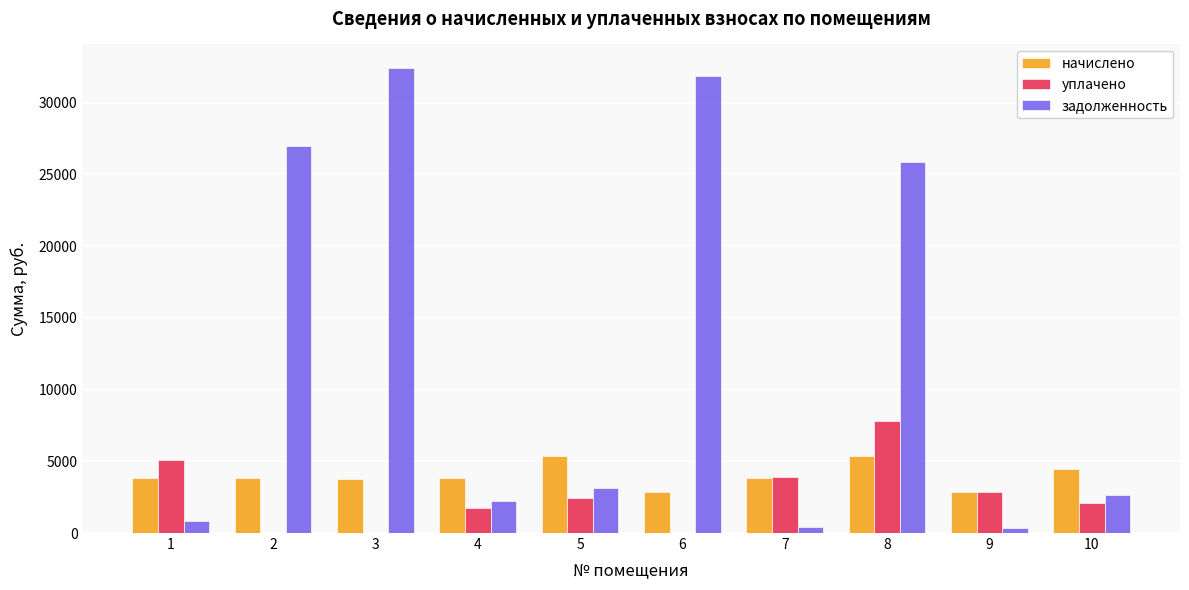

What is the sum of the задолженность values at 10 and 2?

29621.6